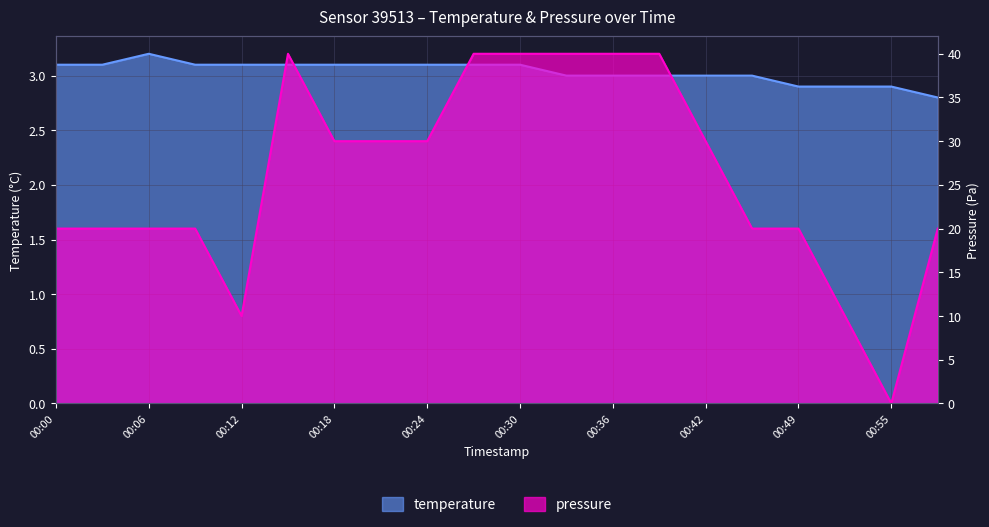

Is the value of temperature at 00:09 greater than the value of pressure at 00:24?

No